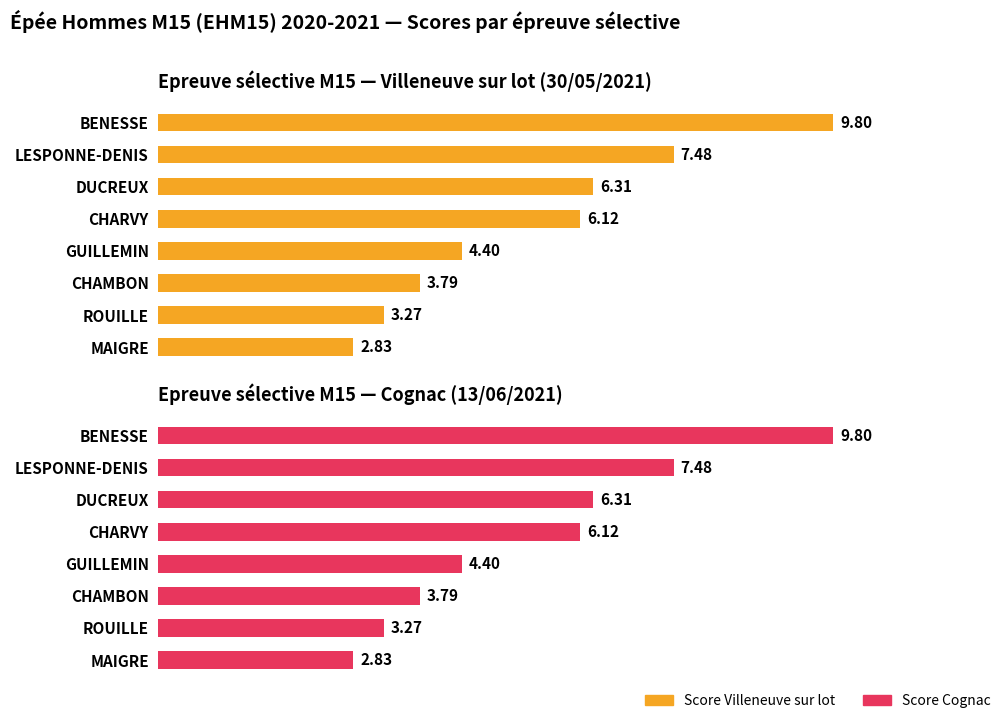

How many bars are there in each group?

2